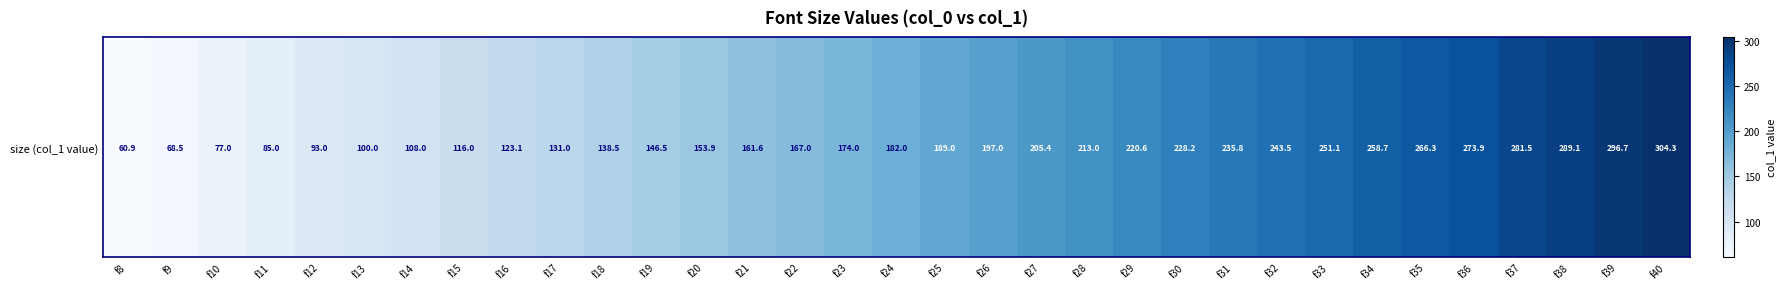

Which has a higher value, f8 or f18?

f18